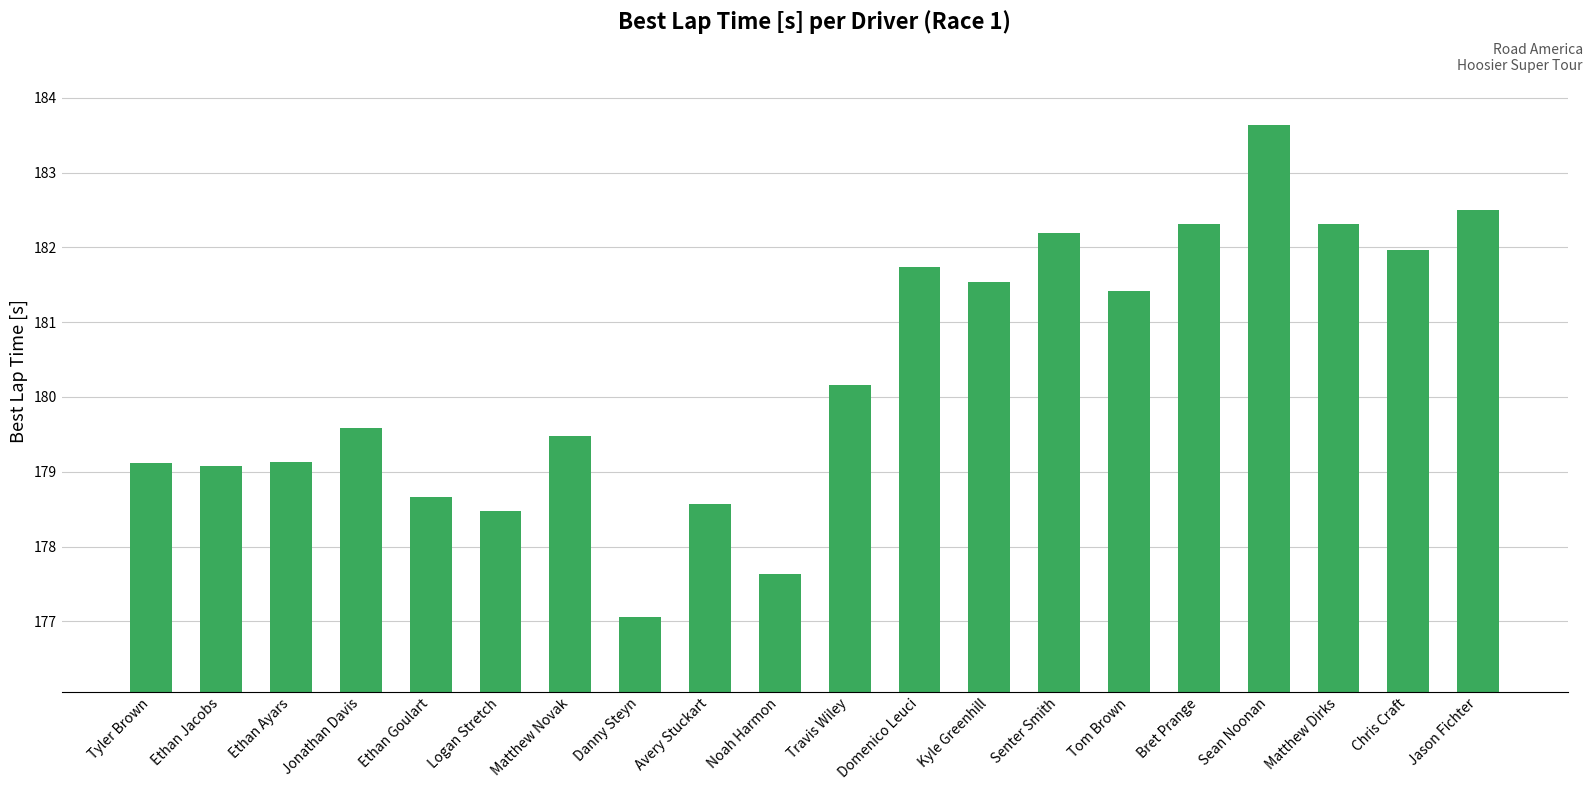

What is the ratio of the value at Matthew Novak to the value at Ethan Jacobs?

1.0